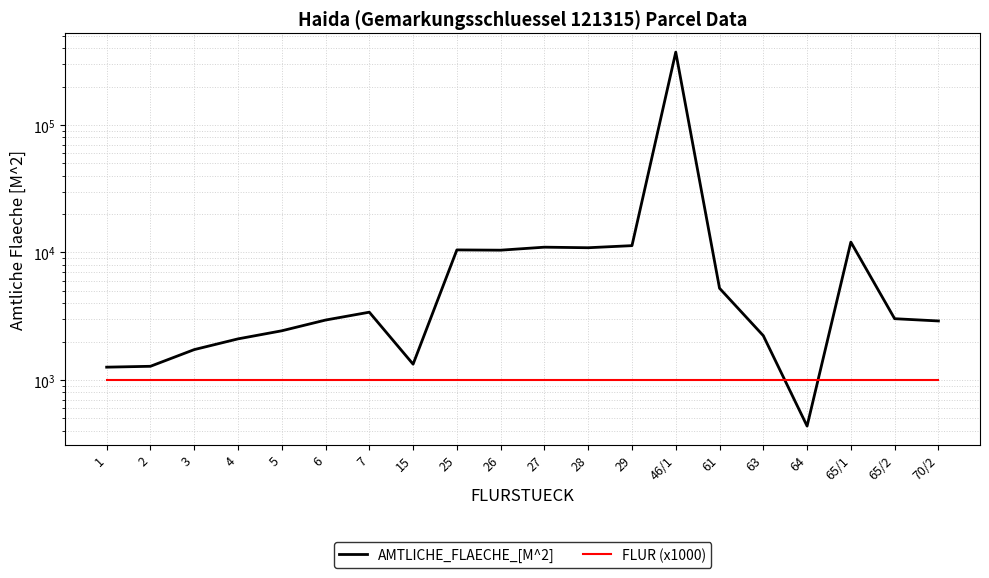

What is the lowest value of the FLUR (x1000) series?

1000